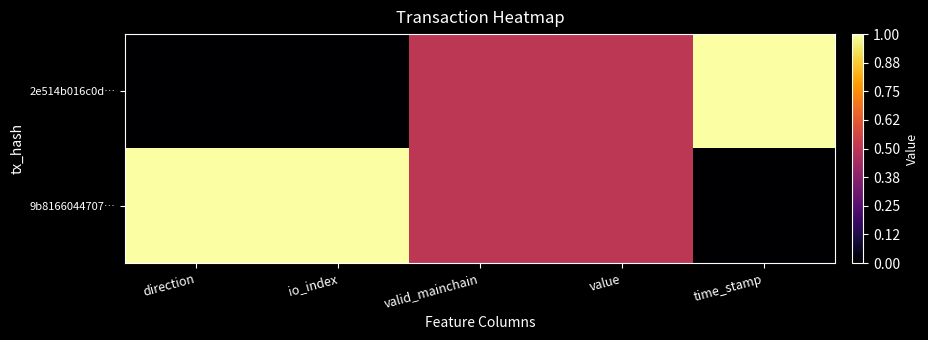

List the series in order of their peak value, lowest first.

2e514b016c0d…, 9b8166044707…